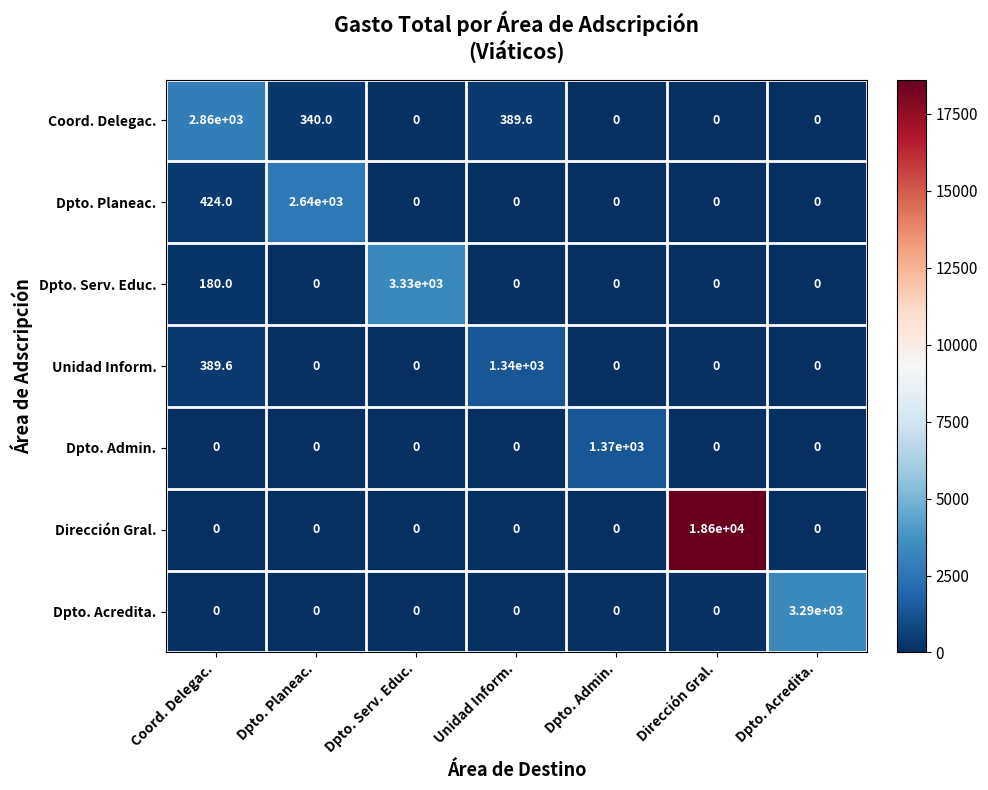

Count the number of categories in the chart.

7